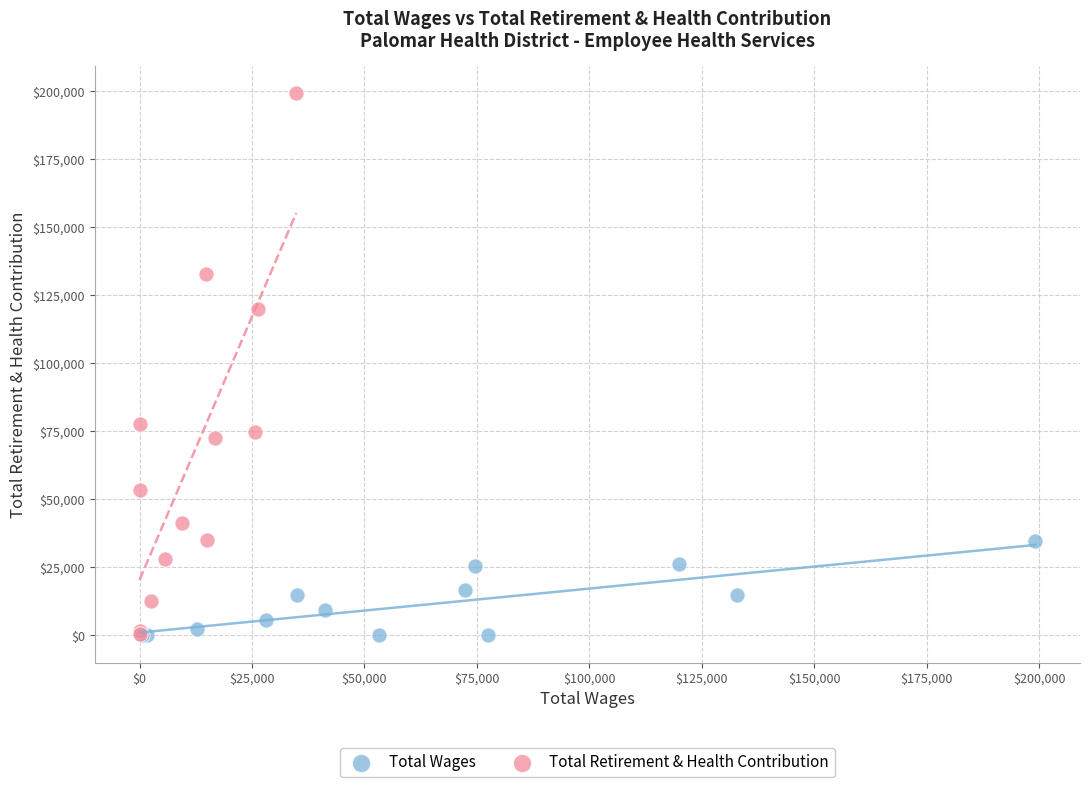

Which series has the widest spread of Y values?

Total Retirement & Health Contribution